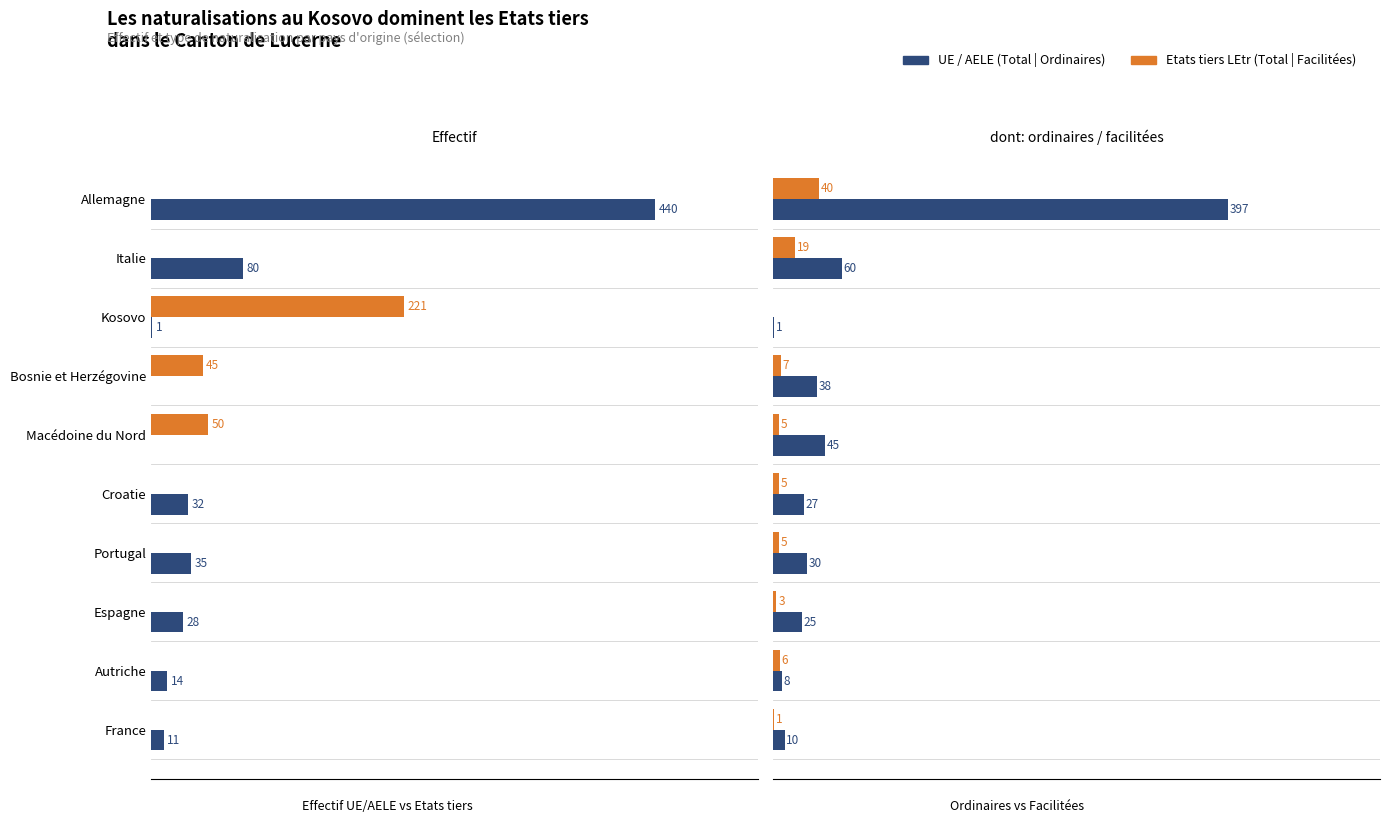

How many values in Naturalisations facilitées are above zero?

9